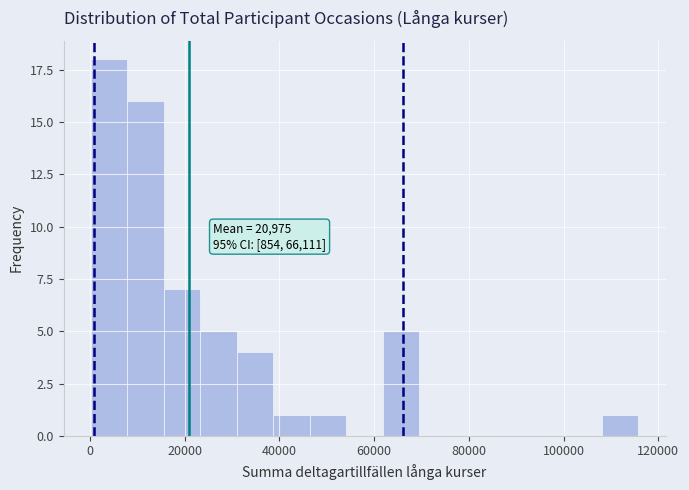

Read against the x-axis, roughly where is the centre of the tallest bar?

4000